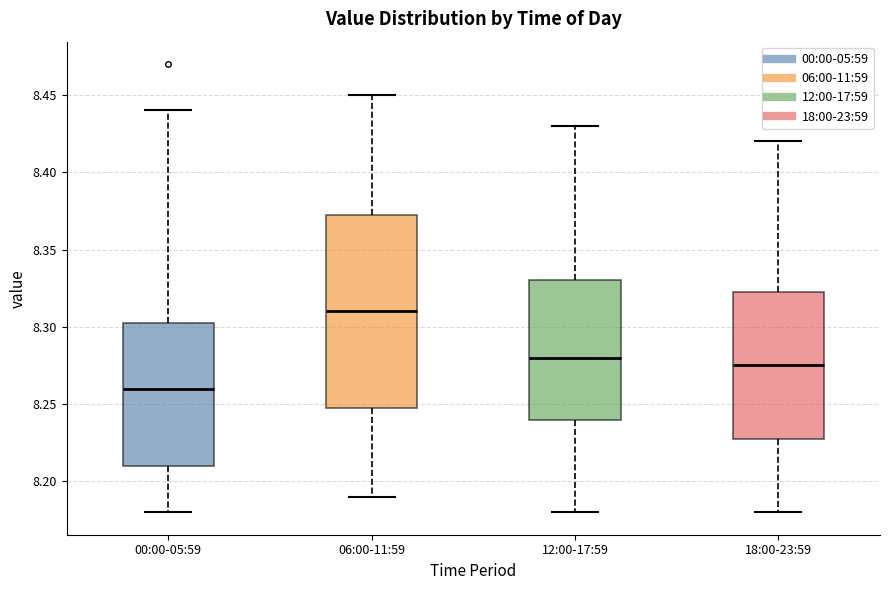

Comparing the boxes themselves (not the whiskers), which one is the tallest?

06:00-11:59